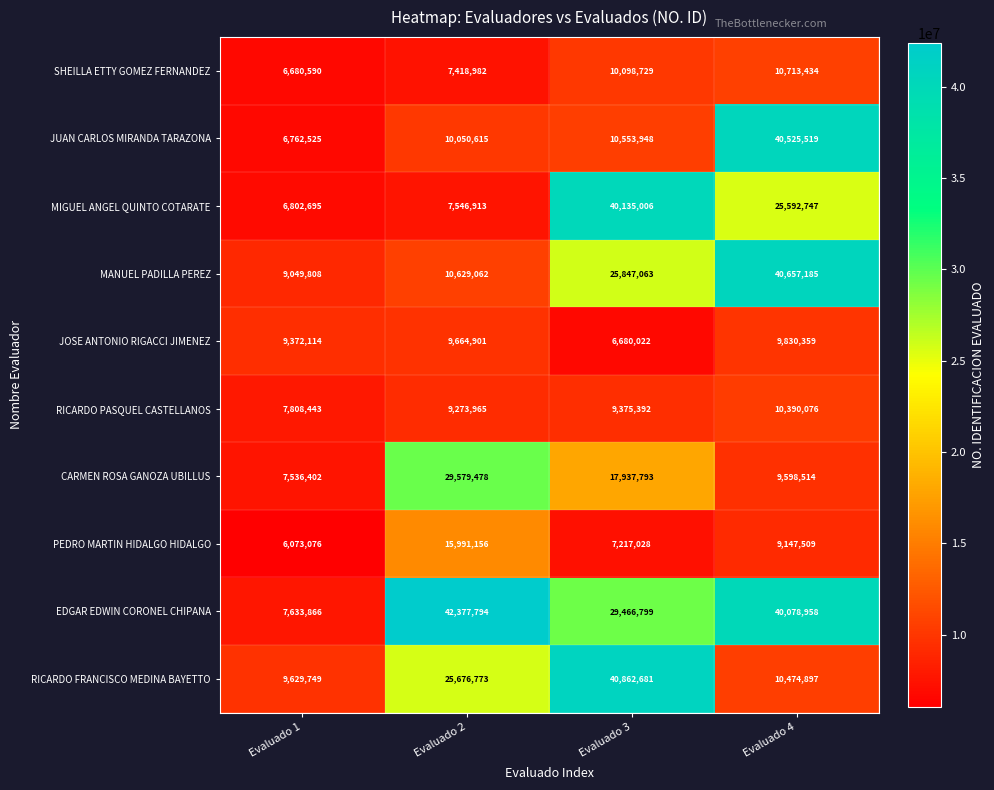

Which series has the largest total across all categories?

EDGAR EDWIN CORONEL CHIPANA